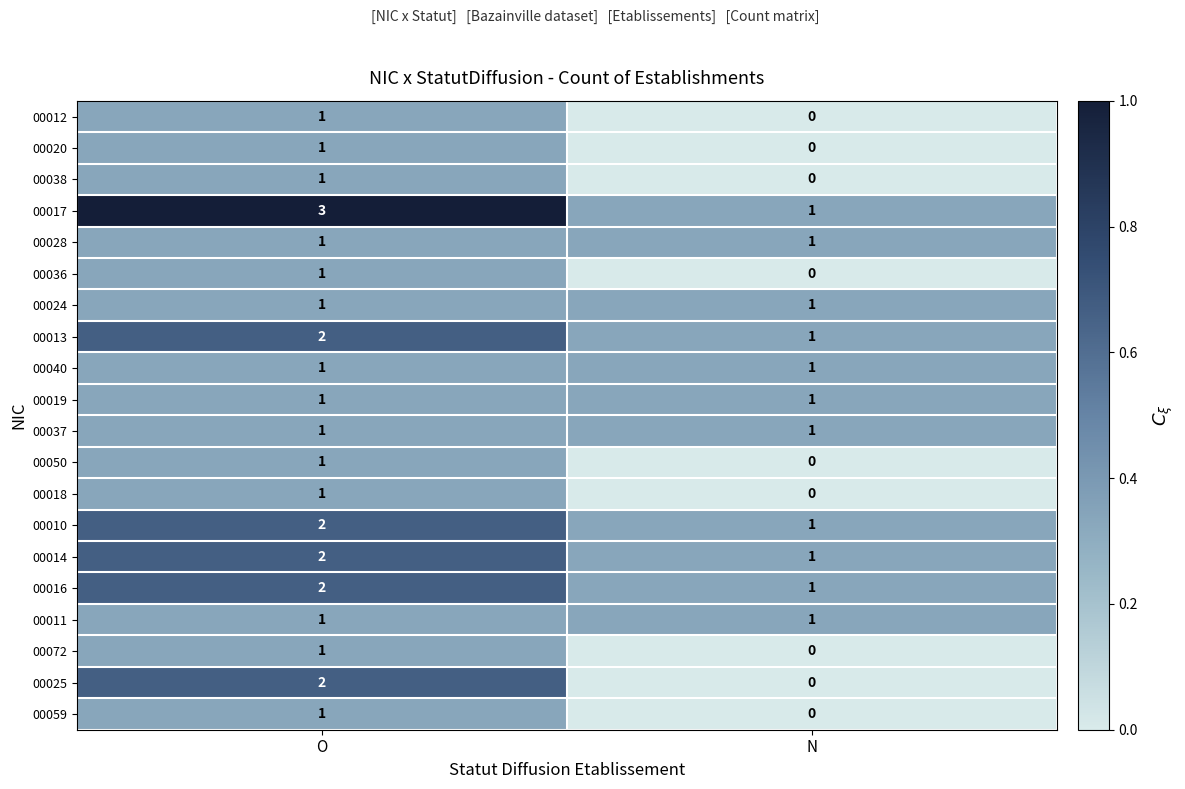

Which series has the largest total across all categories?

00017